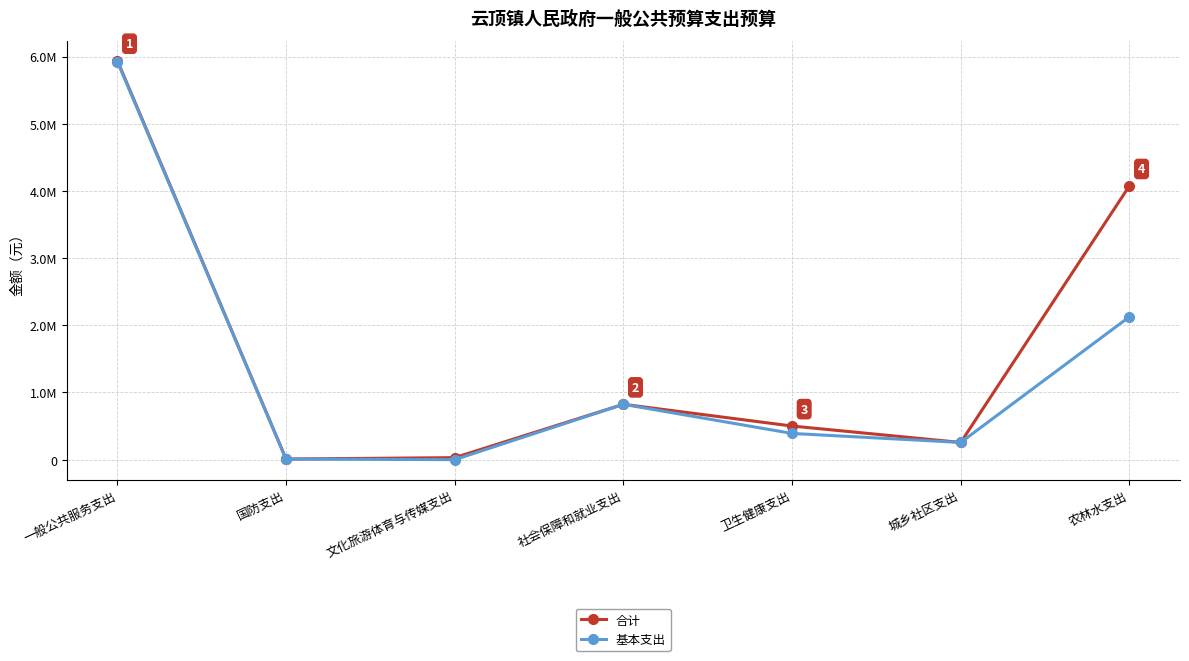

The value of 基本支出 at 农林水支出 is 2126511.6. True or false?

True